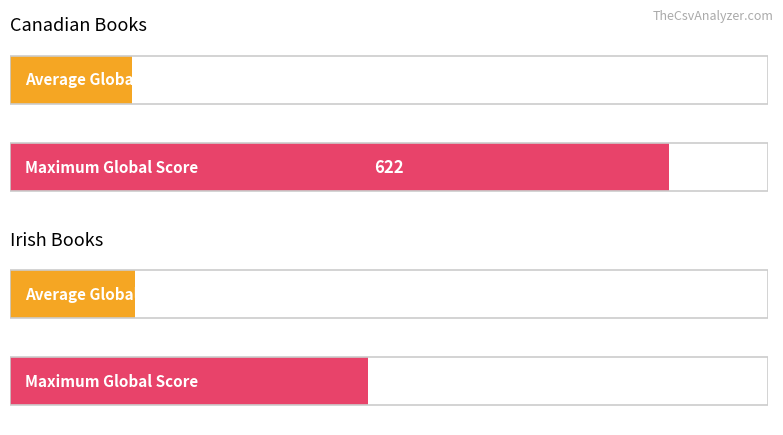

Does the chart contain stacked bars?

No